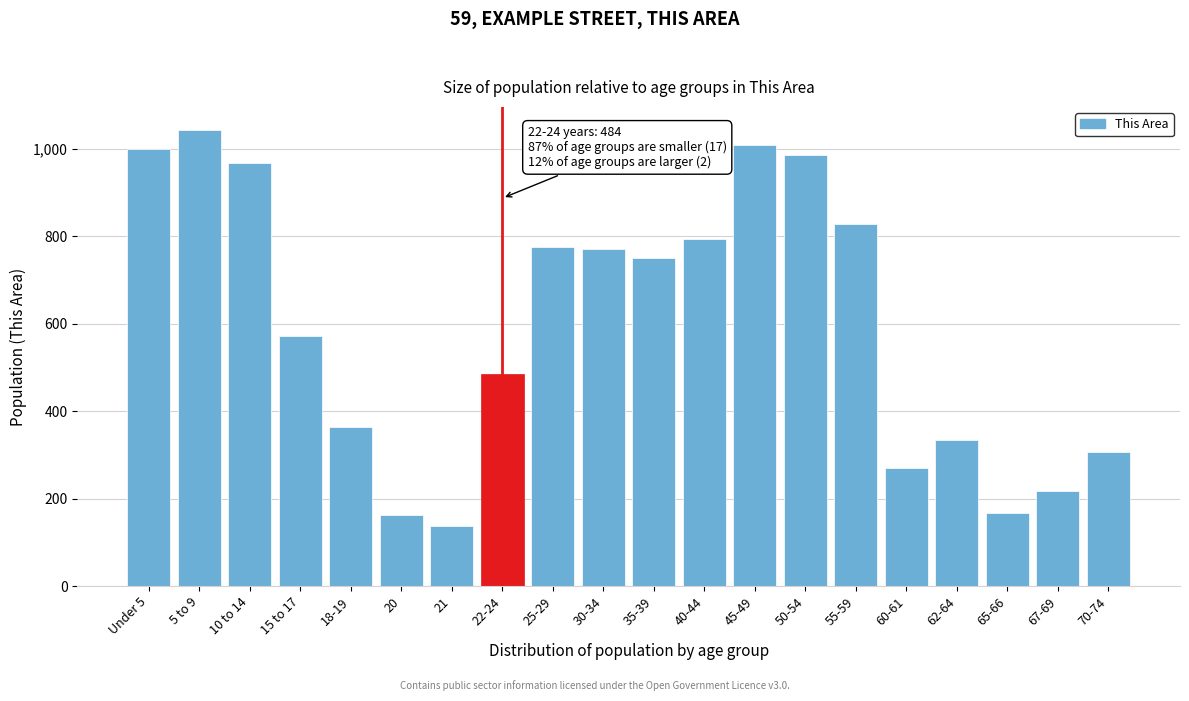

Reading left to right, list all the values displayed in this chart.

1000	1043	967	572	364	162	137	484	776	770	749	794	1008	986	828	270	333	167	217	306